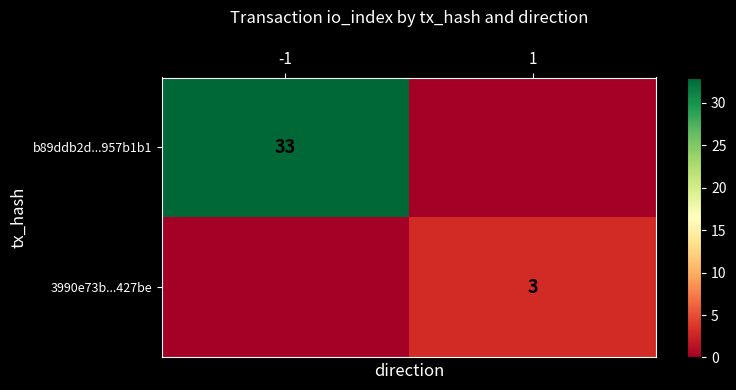

True or false: b89ddb2d...957b1b1 has a value of 22 at -1.

False